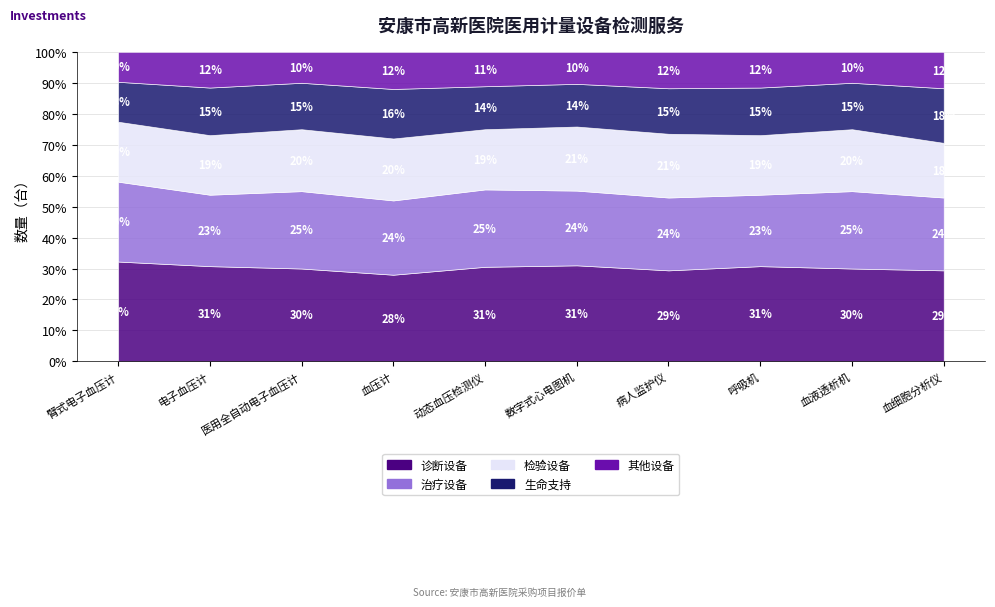

How many interior local valleys does the 检验设备 series have?

2